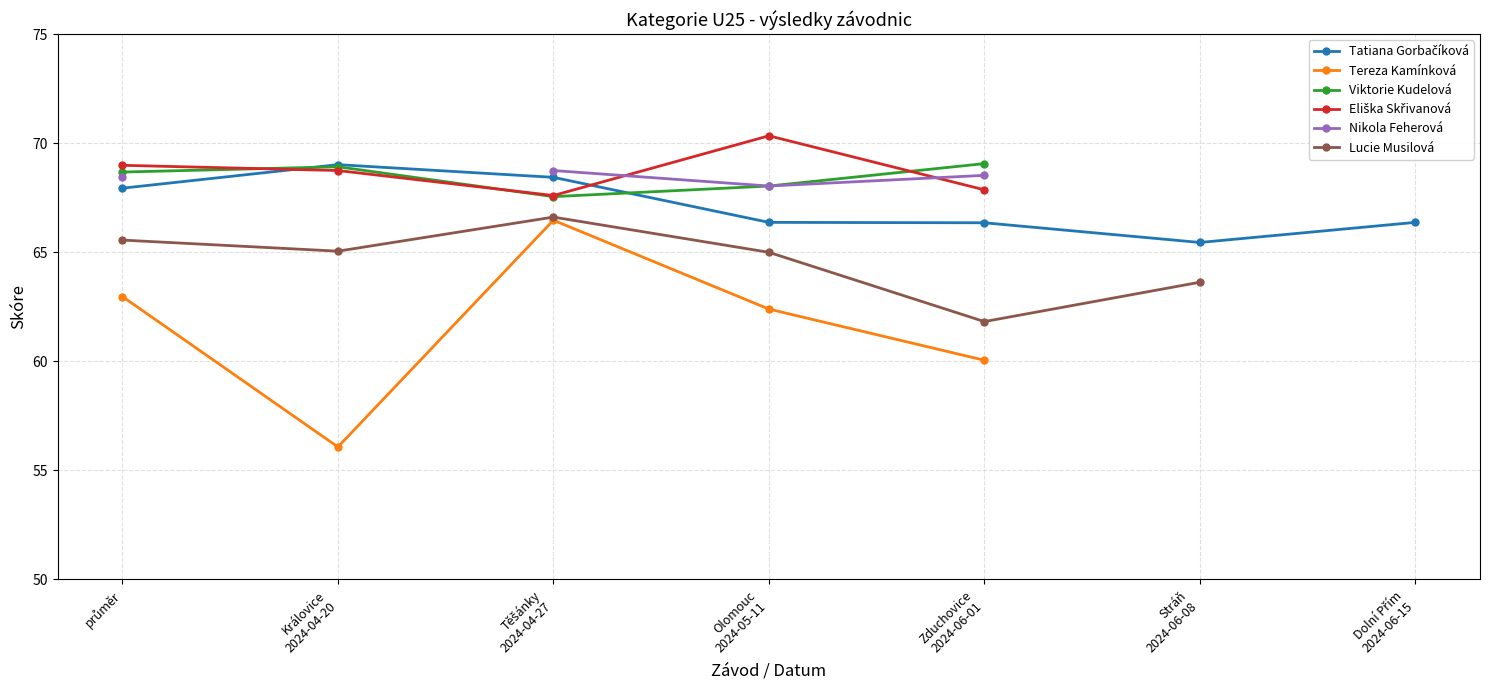

True or false: Tatiana Gorbačíková and Tereza Kamínková cross at least once.

False